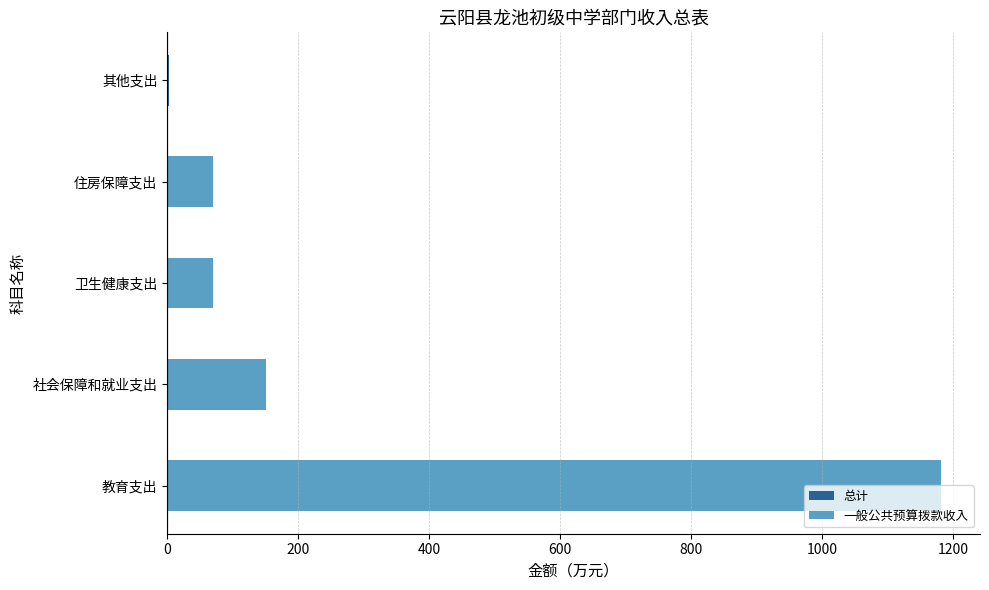

Does the chart contain stacked bars?

No